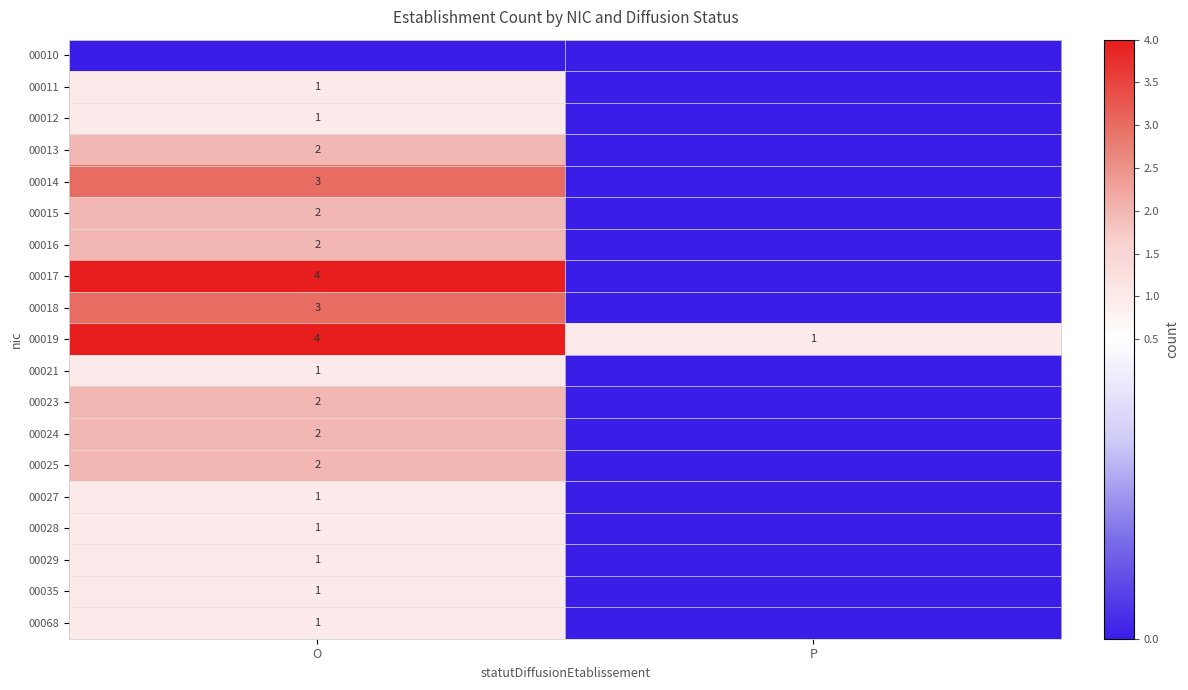

The value of 00029 at O is 1. True or false?

True